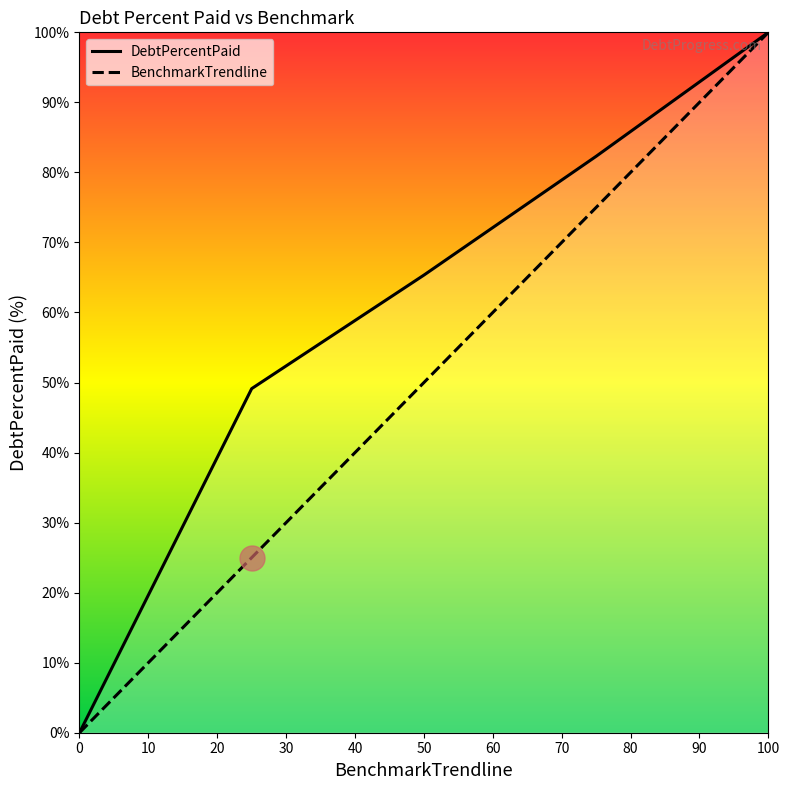

True or false: BenchmarkTrendline and DebtPercentPaid cross at least once.

False